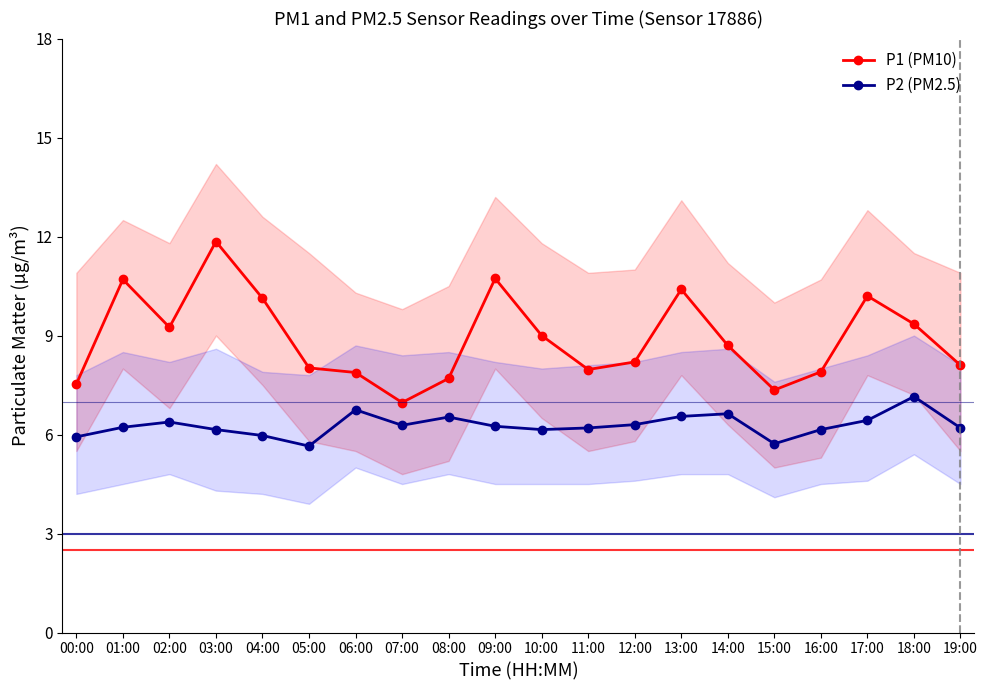

How many interior local peaks does the P2 (PM2.5) series have?

5